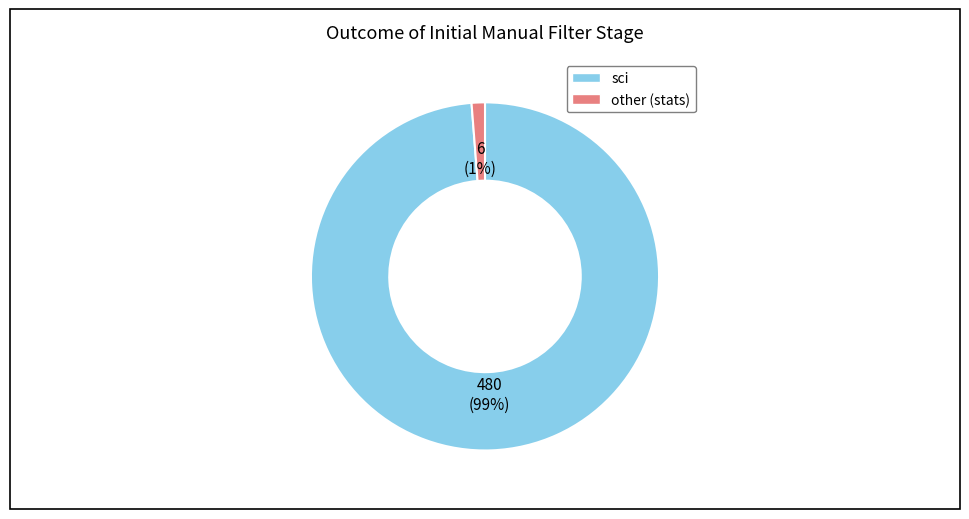

Is there a majority slice in this chart?

Yes